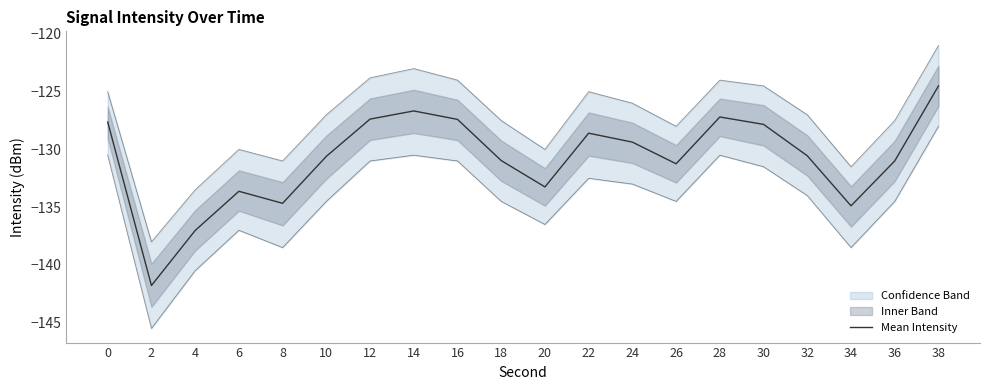

Reading left to right, transcribe all the data shown in this chart.

-127.6	-141.8	-137.0	-133.6	-134.7	-130.6	-127.4	-126.7	-127.4	-131.0	-133.2	-128.6	-129.4	-131.2	-127.2	-127.8	-130.6	-134.9	-131.0	-124.5